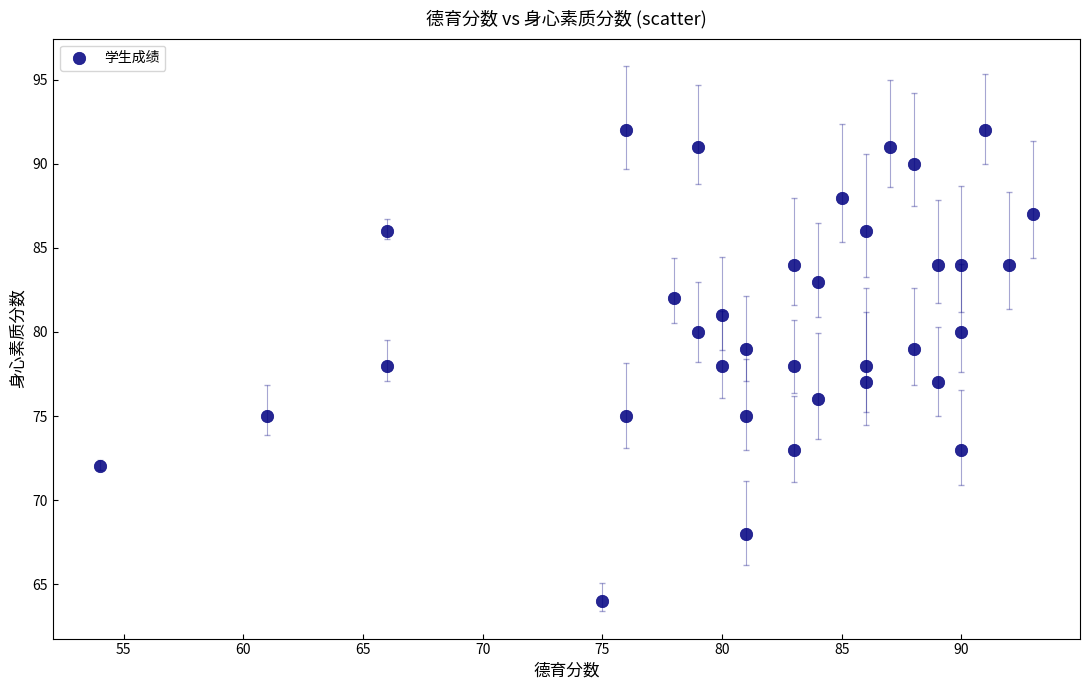

What is the range of X values (max minus min)?

39